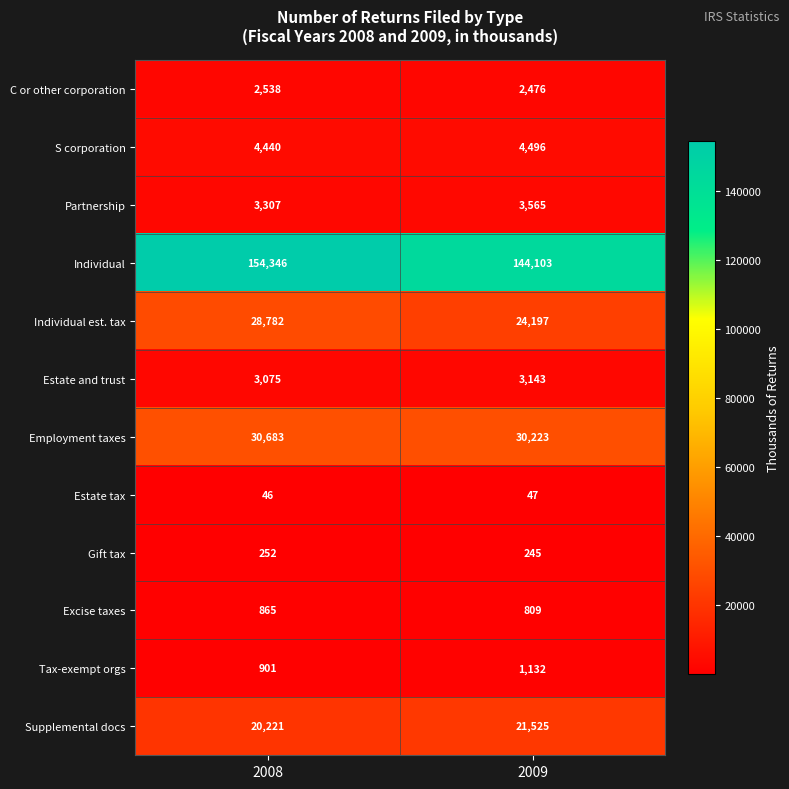

What is the sum of all Gift tax values?

497